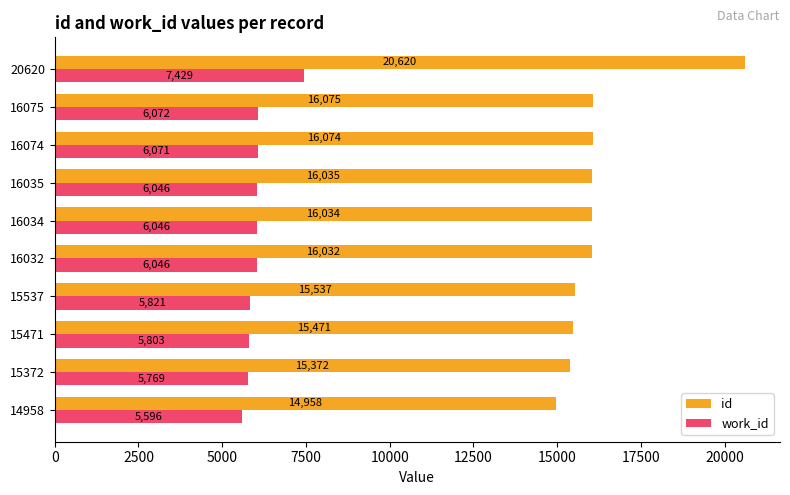

What is the spread (max minus min) of values at 16032?

9986